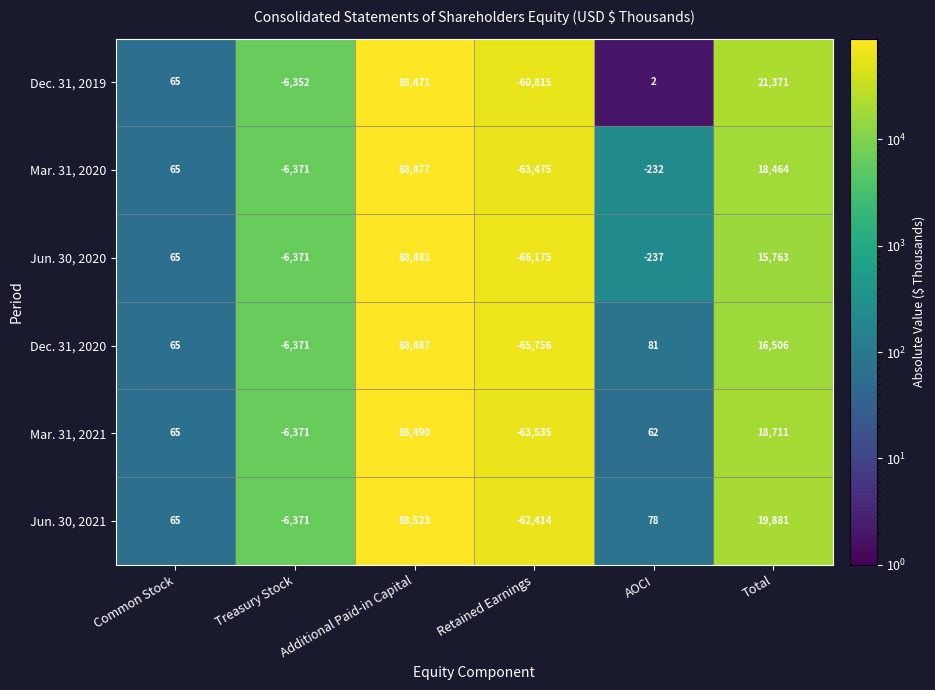

The Mar. 31, 2021 series shows -1665 at Treasury Stock. True or false?

False